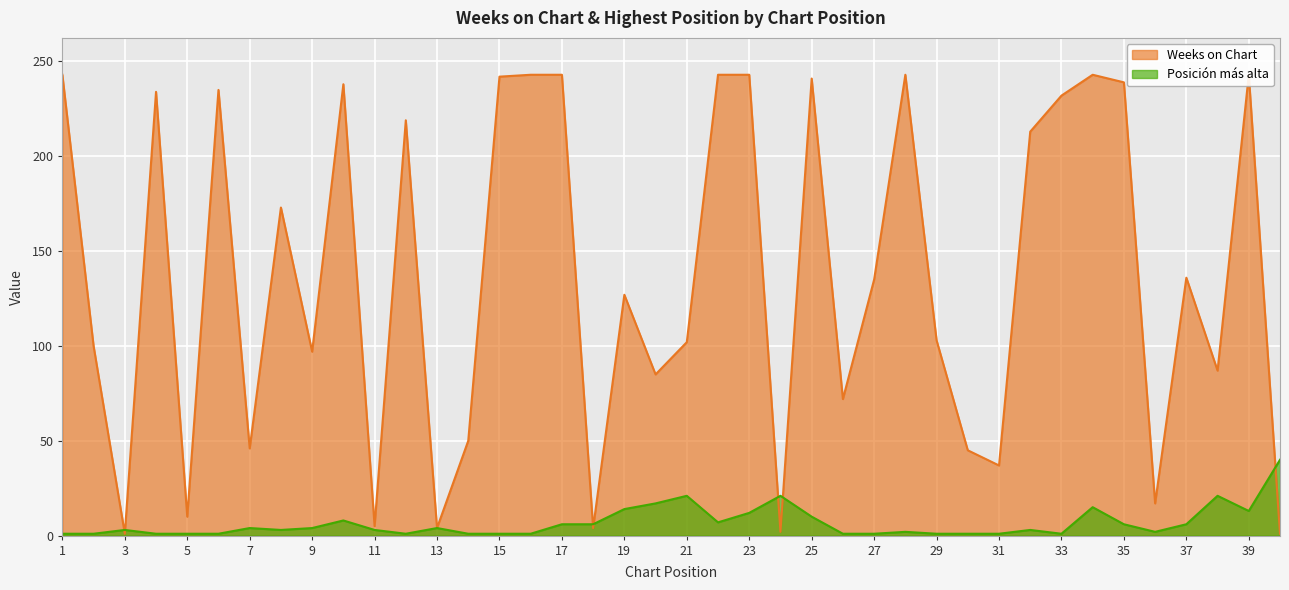

In Weeks on Chart, how many points are lower than both neighbors (excluding endpoints)?

13